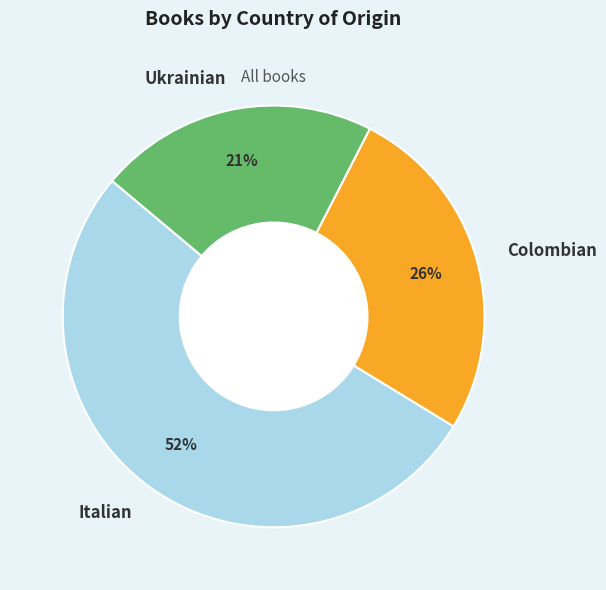

How many segments does this pie chart have?

3